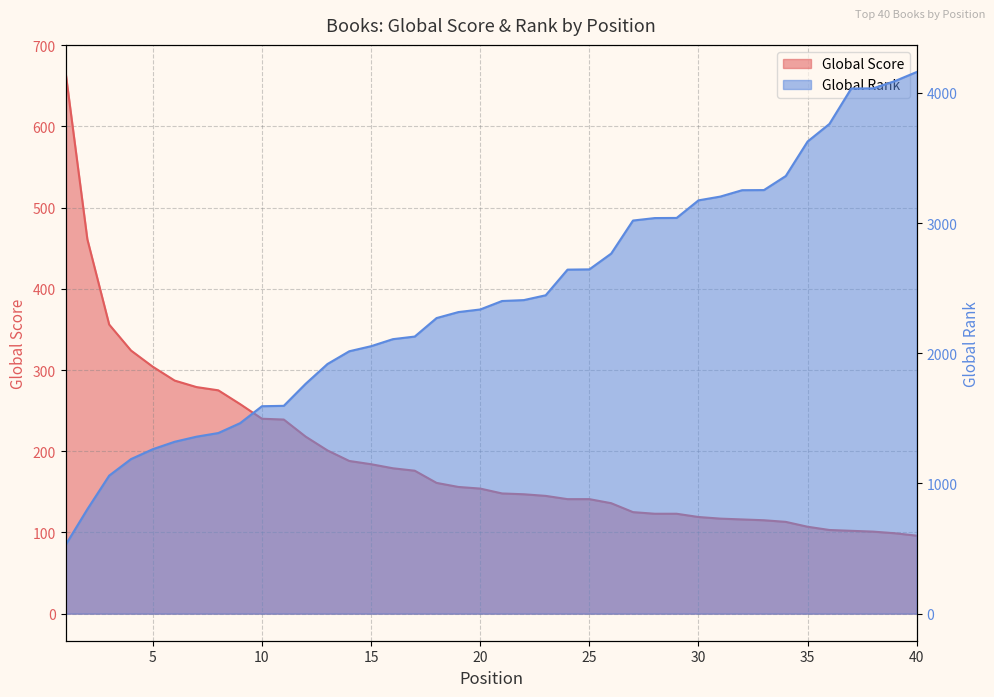

Does the chart display data point markers on the line(s)?

No